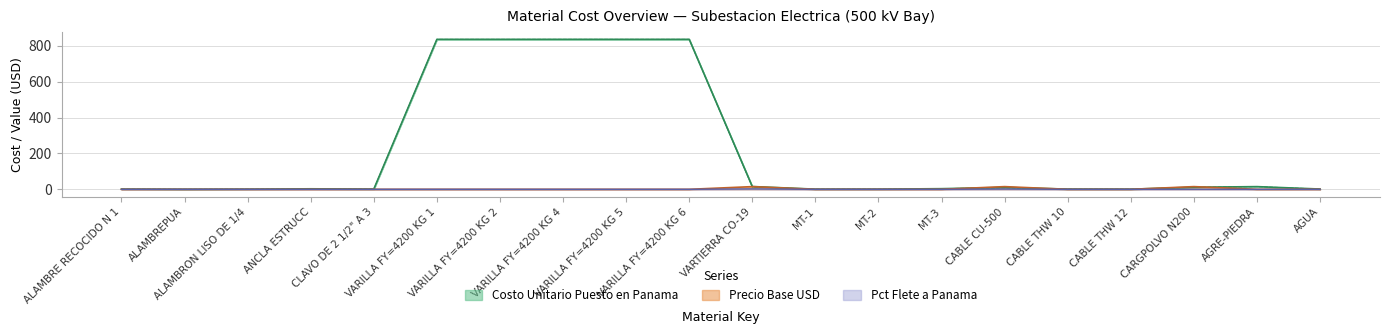

At how many categories does at least one series exceed 242?

5